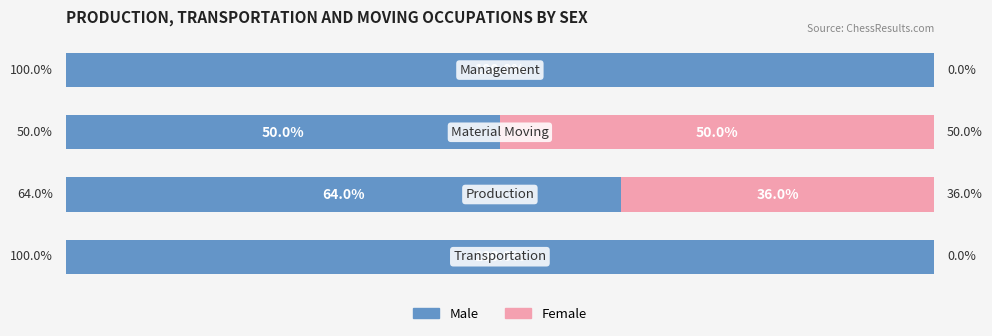

What are all the series names shown in the legend?

Male, Female